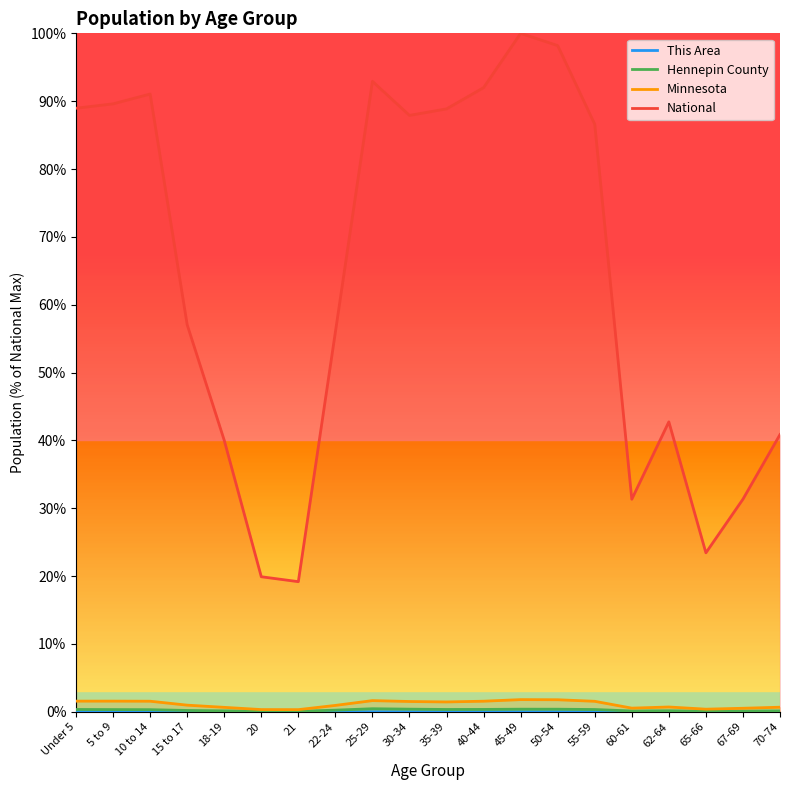

Is the value of Hennepin County at 10 to 14 greater than the value of This Area at 62-64?

Yes